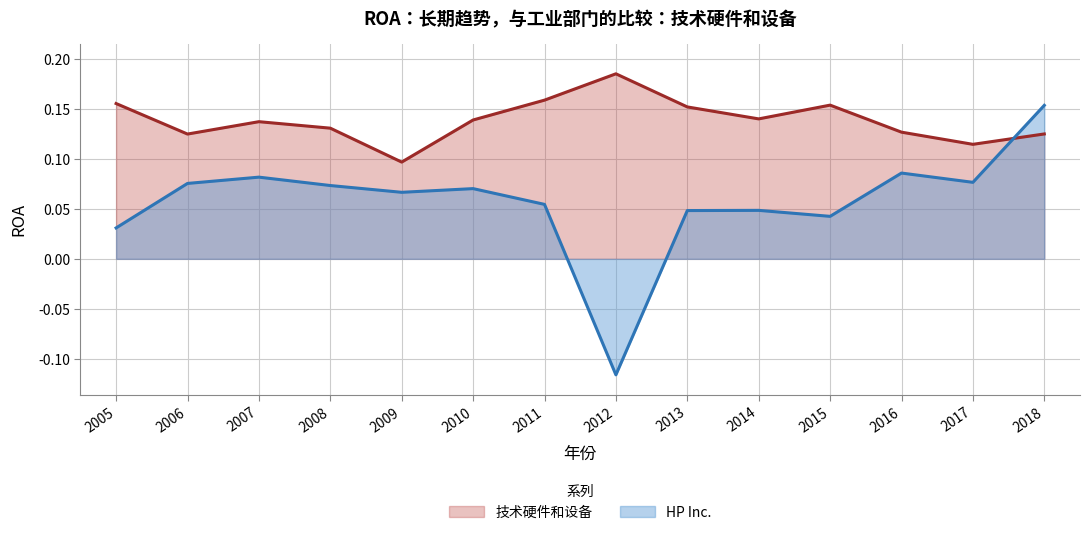

What is the value of the HP Inc. point at the 7th from the left?

0.1